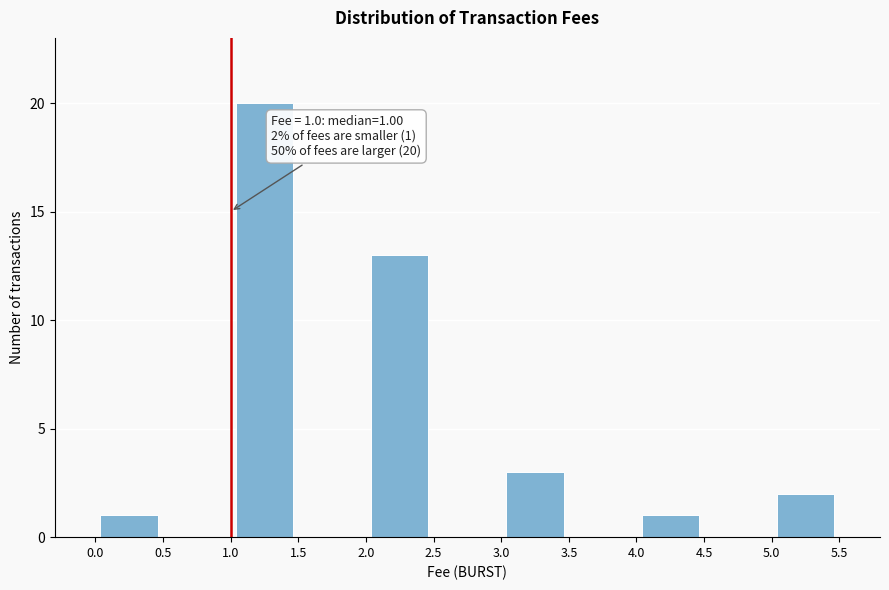

Over which range of the x-axis is the bar tallest?

1.0 to 1.5